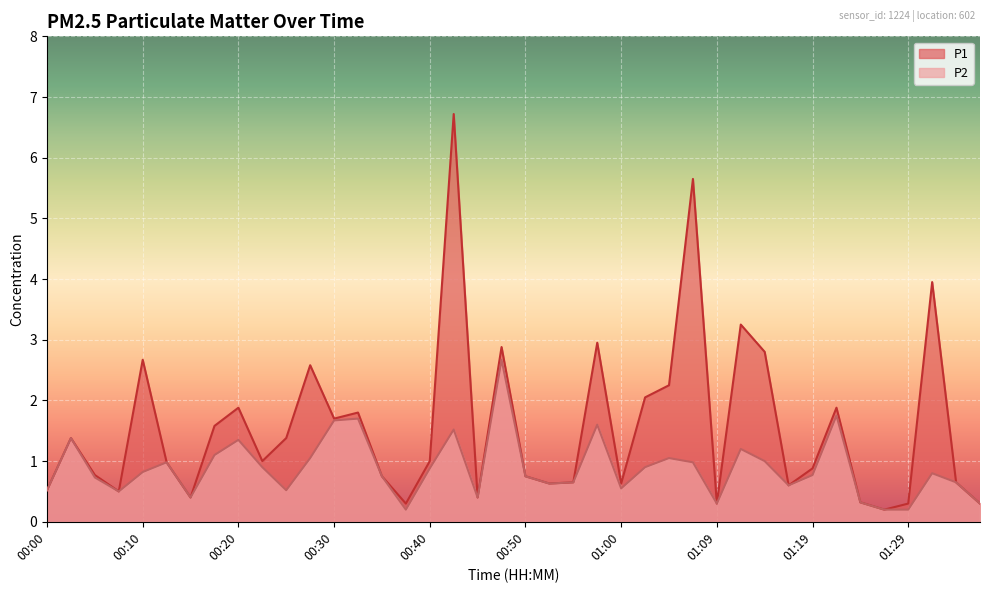

Reading left to right, transcribe all the data shown in this chart.

P1: 0.5	1.4	0.8	0.5	2.7	1.0	0.4	1.6	1.9	1.0	1.4	2.6	1.7	1.8	0.8	0.3	1.0	6.7	0.4	2.9	0.8	0.6	0.7	3.0	0.6	2.0	2.2	5.7	0.3	3.2	2.8	0.6	0.9	1.9	0.3	0.2	0.3	4.0	0.7	0.3
P2: 0.5	1.4	0.7	0.5	0.8	1.0	0.4	1.1	1.4	0.9	0.5	1.1	1.7	1.7	0.8	0.2	0.9	1.5	0.4	2.7	0.8	0.6	0.7	1.6	0.6	0.9	1.1	1.0	0.3	1.2	1.0	0.6	0.8	1.8	0.3	0.2	0.2	0.8	0.7	0.3